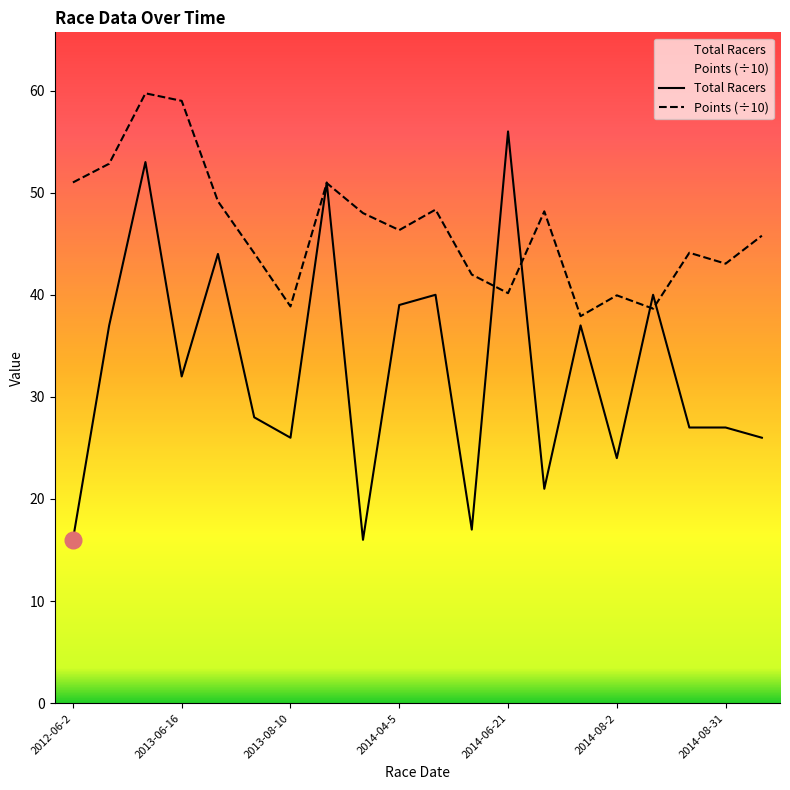

What is the difference between the second highest and minimum values in the Total Racers series?

37.0